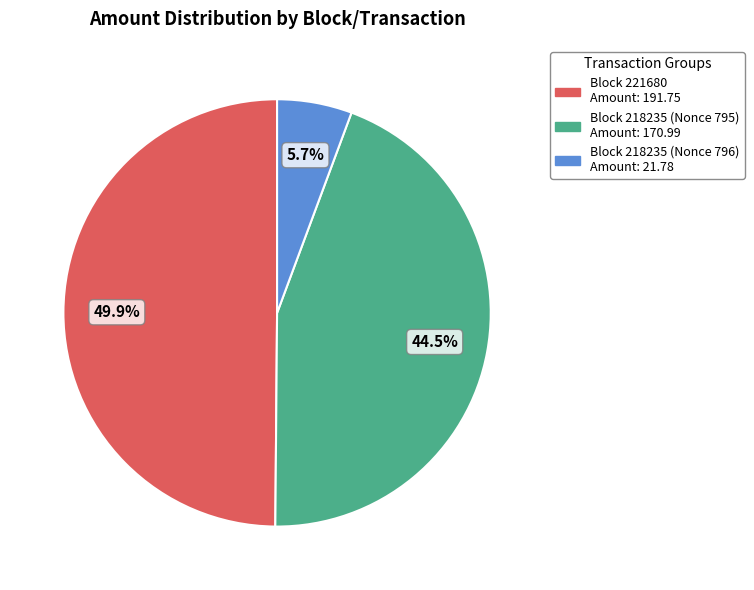

Is there any slice that represents more than half of the pie?

No